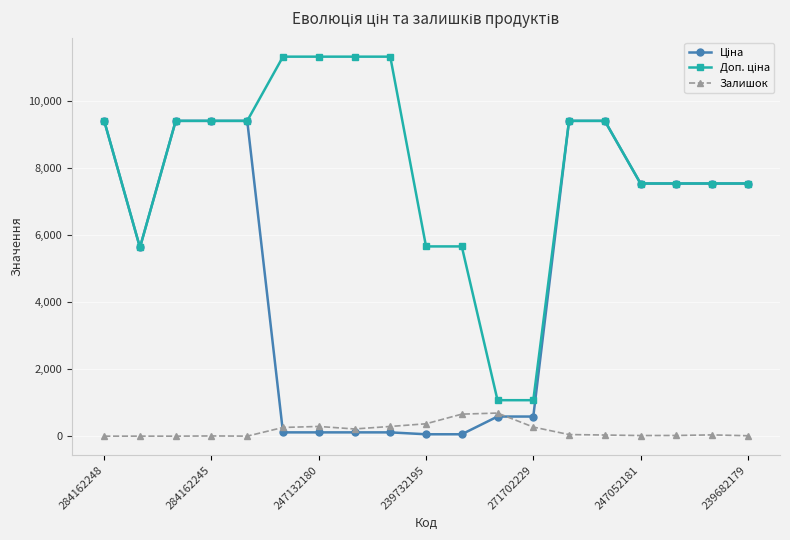

At how many categories does at least one series exceed 6323?

14